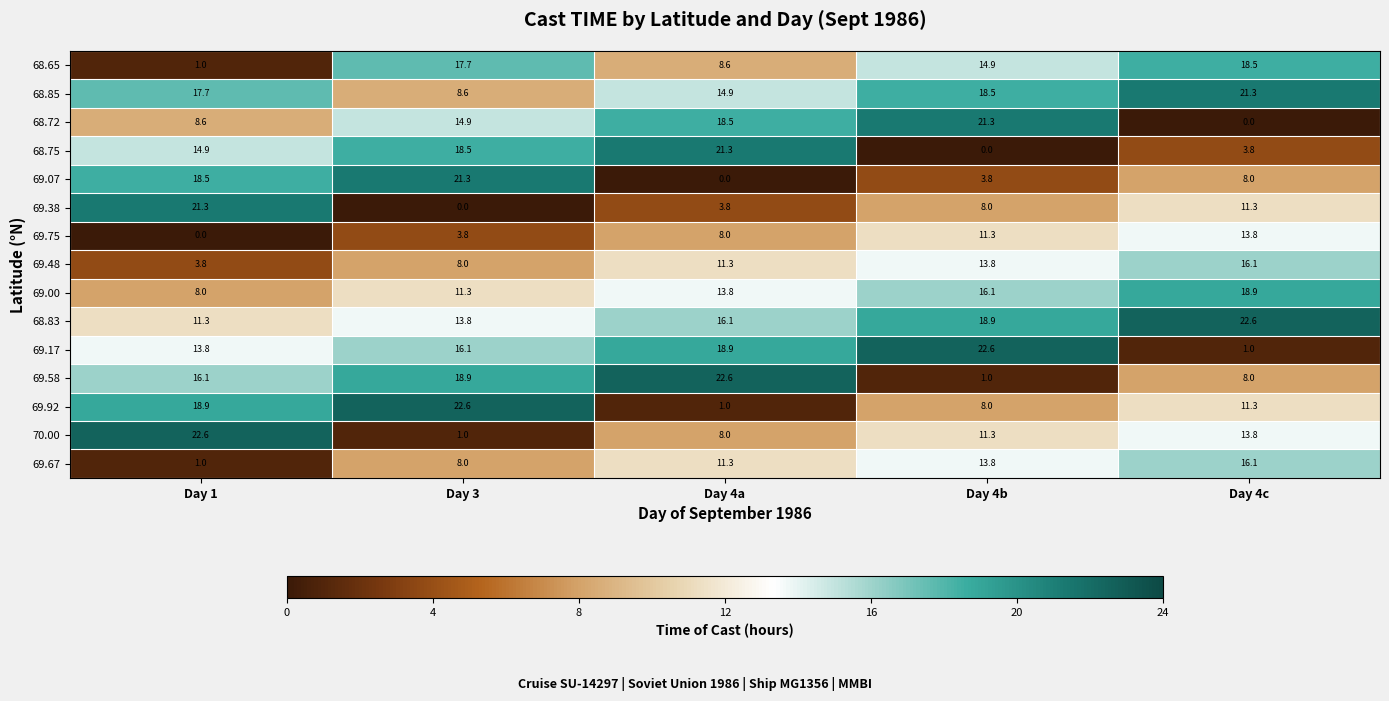

What value does the 69.07 series have at Day 4c?

8.0